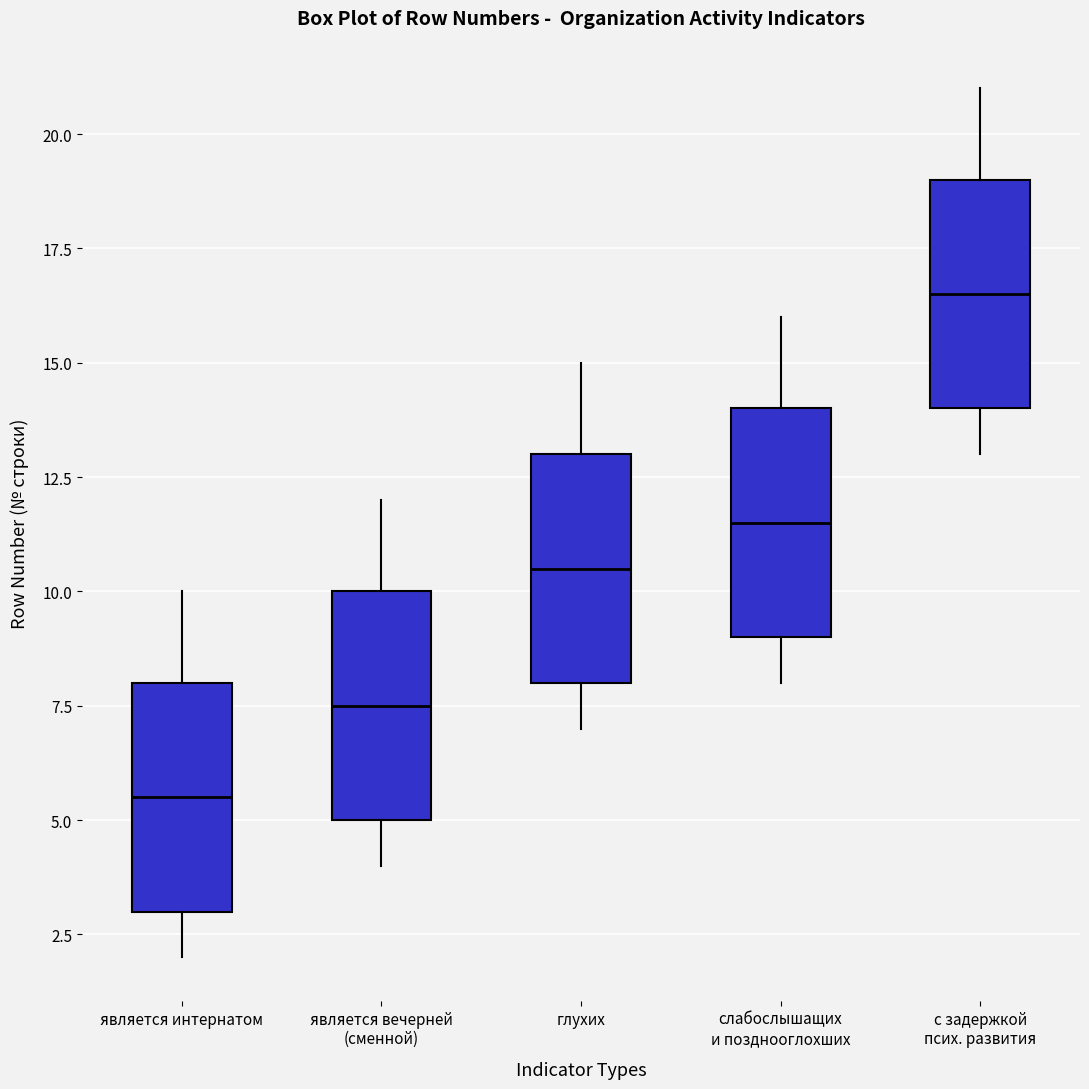

Reading left to right, transcribe this box plot: for each box, give where its median line is, the range the box spans, and where its two whiskers end, as read against the y-axis. The values are not printed on the chart, so give them approximately, as read against the axis.

является интернатом: median 5.5, box 3.0 to 8.0, whiskers 2.0 to 10.0
является вечерней (сменной): median 7.5, box 5.0 to 10.0, whiskers 4.0 to 12.0
глухих: median 10.5, box 8.0 to 13.0, whiskers 7.0 to 15.0
слабослышащих и позднооглохших: median 11.5, box 9.0 to 14.0, whiskers 8.0 to 16.0
с задержкой псих. развития: median 16.5, box 14.0 to 19.0, whiskers 13.0 to 21.0